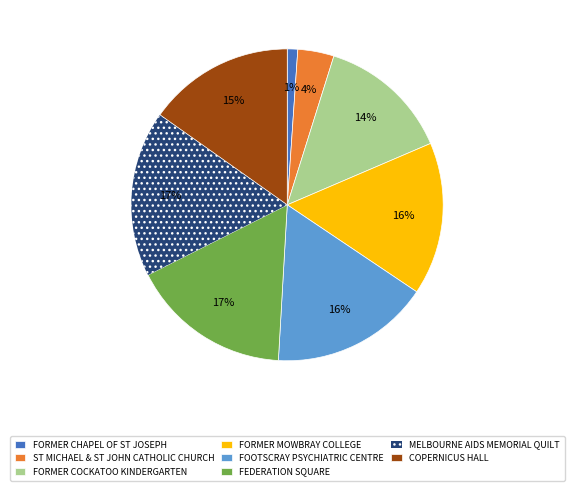

How many segments does this pie chart have?

8